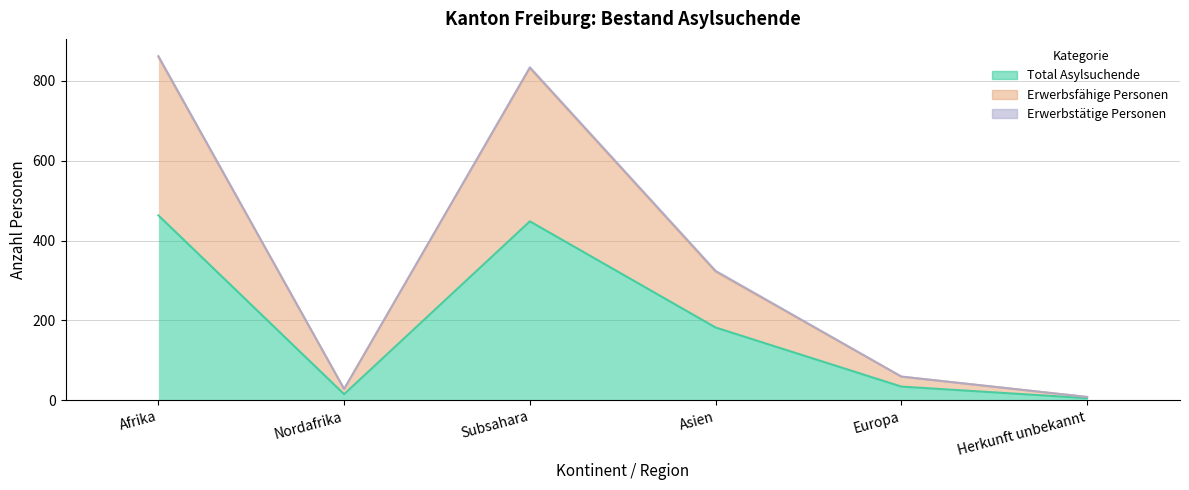

What is the difference between the highest and lowest values at Herkunft unbekannt?

3